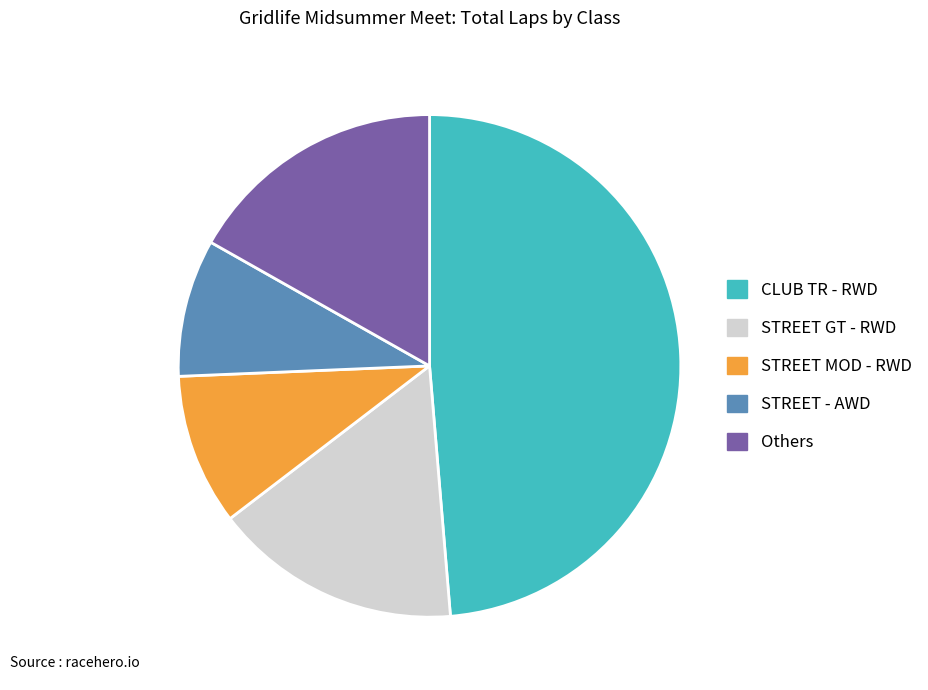

Is Others the majority of the pie?

No